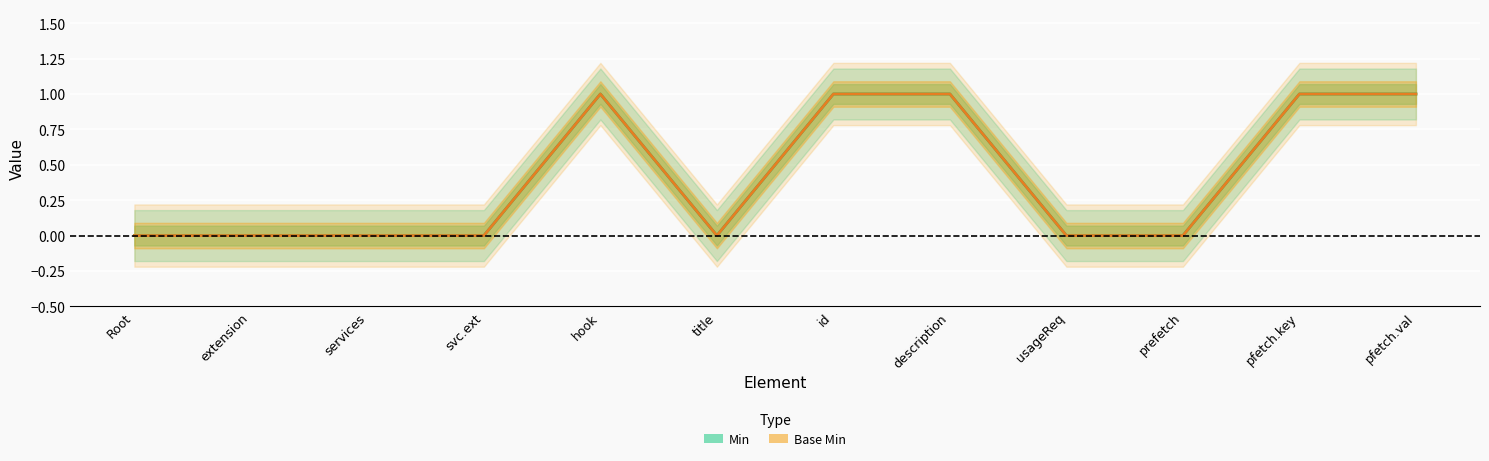

Between id and hook, which is larger?

id